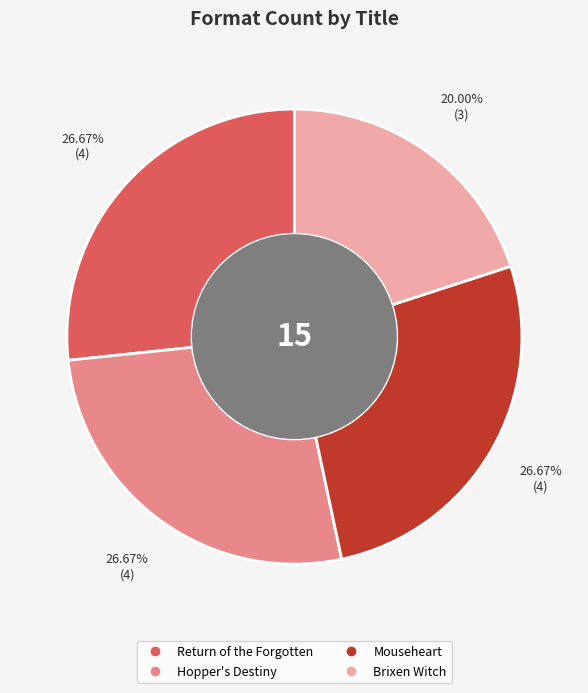

True or false: Return of the Forgotten accounts for 27% of the total.

True